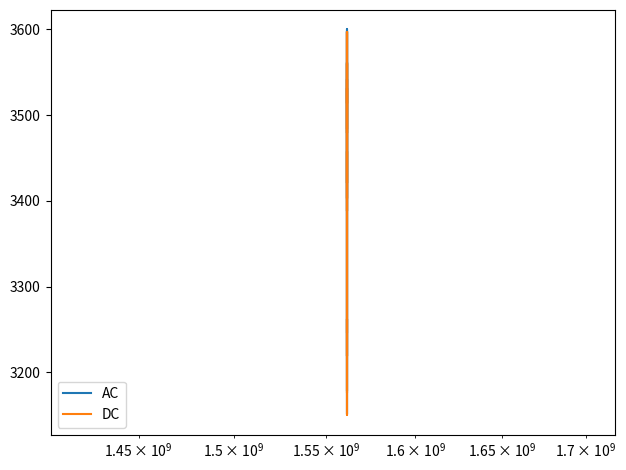

What is the lowest value of the DC series?

3150